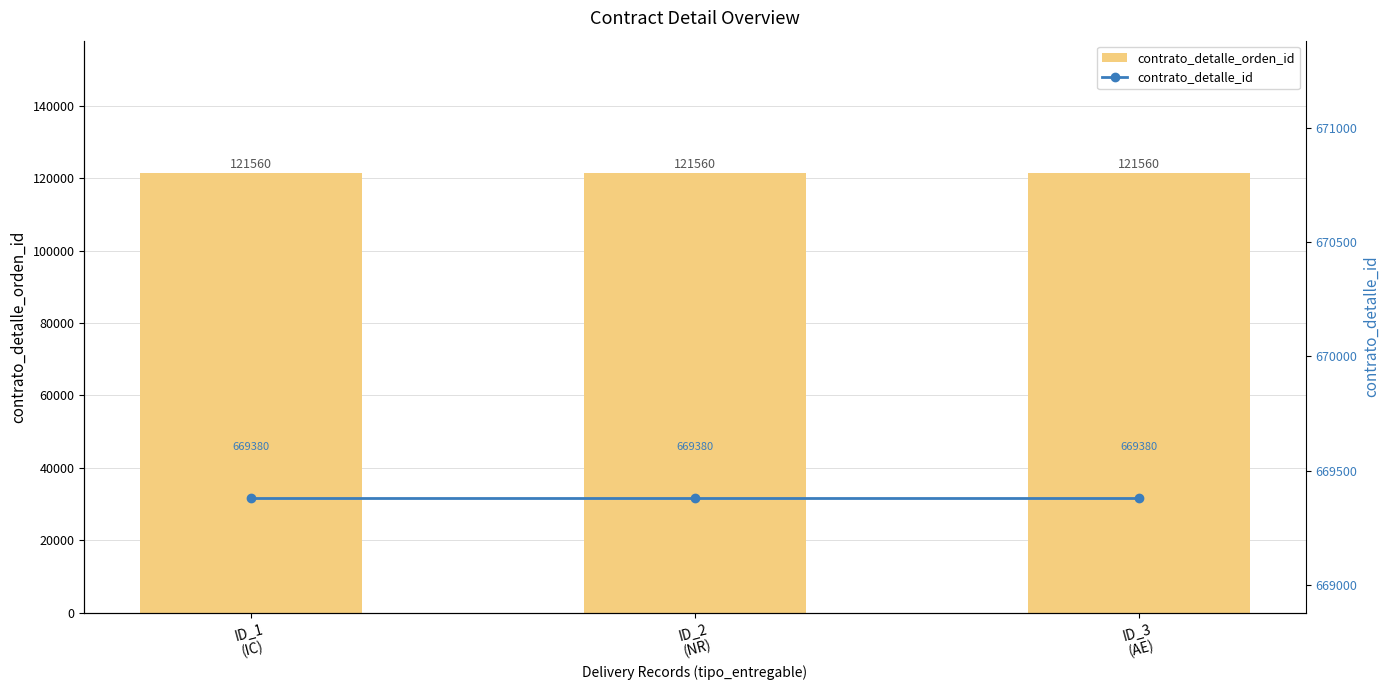

At which category is the sum across all series the highest?

ID_1
(IC)